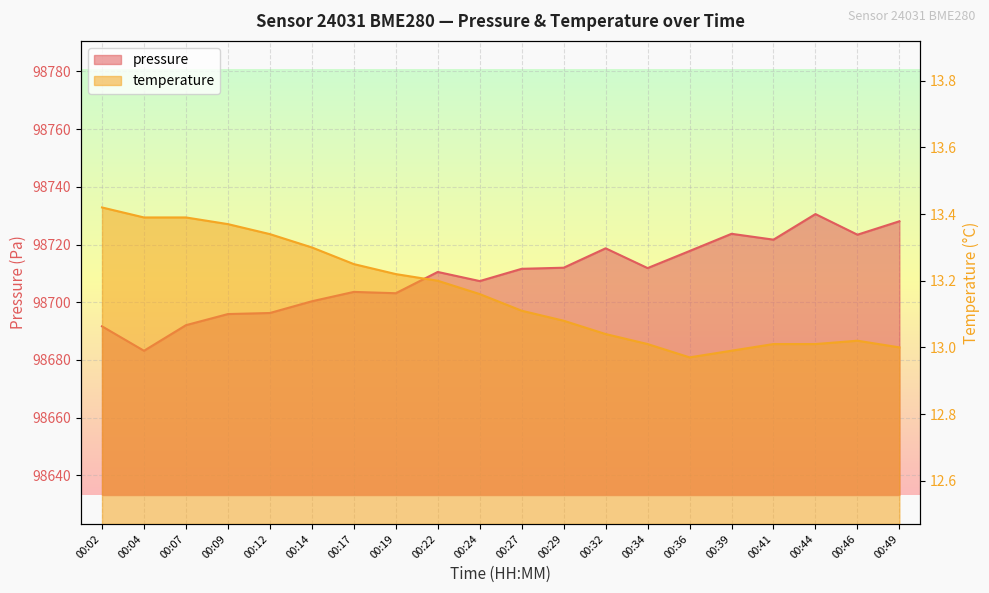

List the series in order of their peak value, lowest first.

temperature, pressure